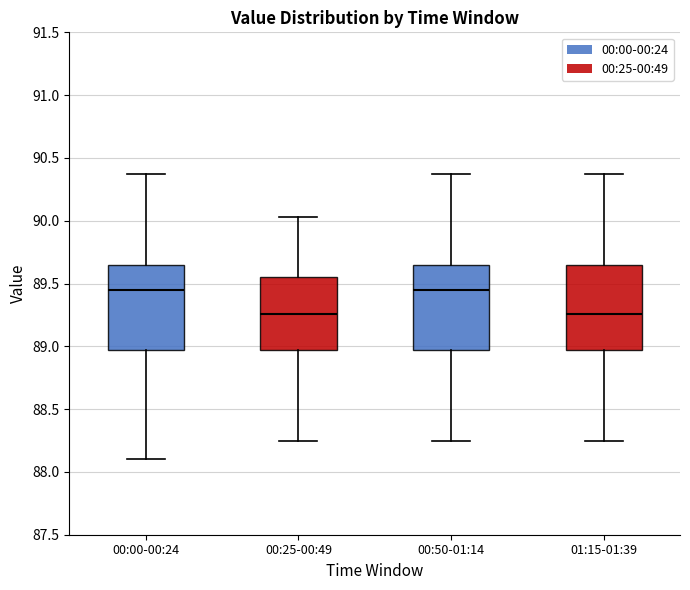

Reading left to right, read every box against the y-axis: the position of its median line, the range the box covers, and the ends of its whiskers. The values are not printed on the chart, so give them approximately, as read against the axis.

00:00-00:24: median 89.45, box 88.95 to 89.65, whiskers 88.10 to 90.35
00:25-00:49: median 89.25, box 88.95 to 89.55, whiskers 88.25 to 90.05
00:50-01:14: median 89.45, box 88.95 to 89.65, whiskers 88.25 to 90.35
01:15-01:39: median 89.25, box 88.95 to 89.65, whiskers 88.25 to 90.35